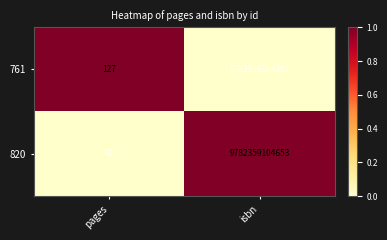

Rank the series by their maximum value, from highest to lowest.

820, 761